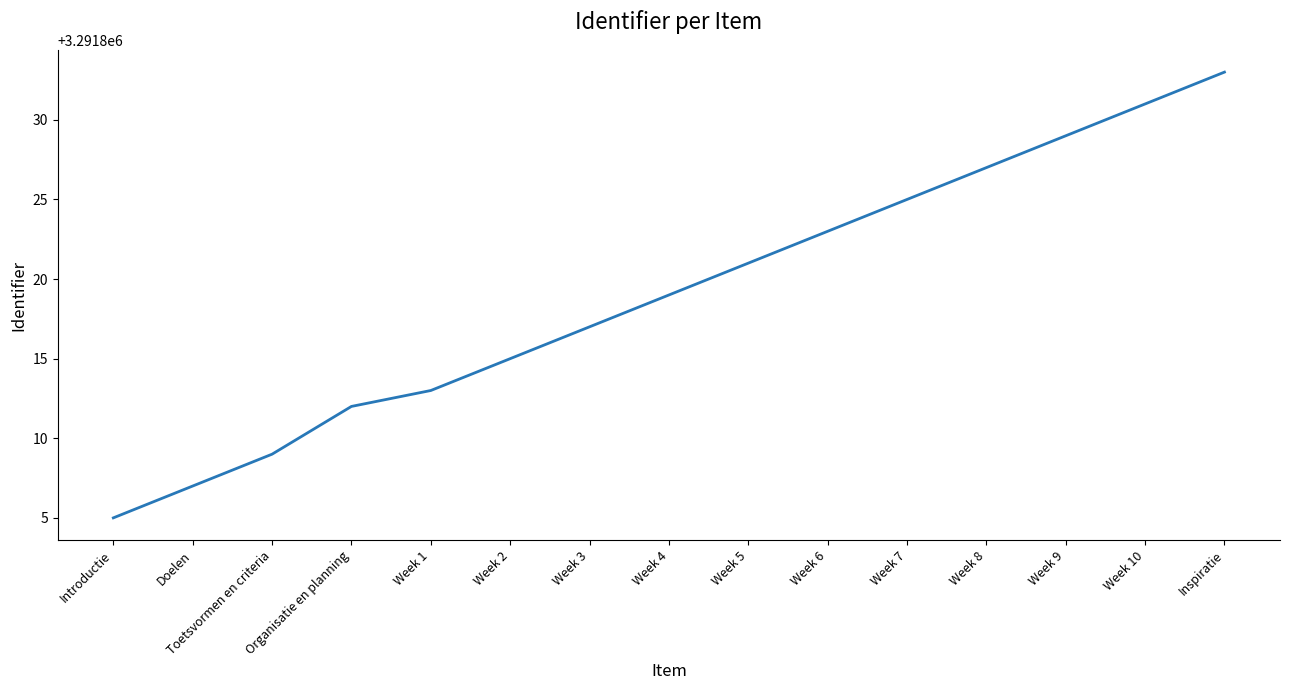

True or false: the data shows 1688840 at Inspiratie.

False